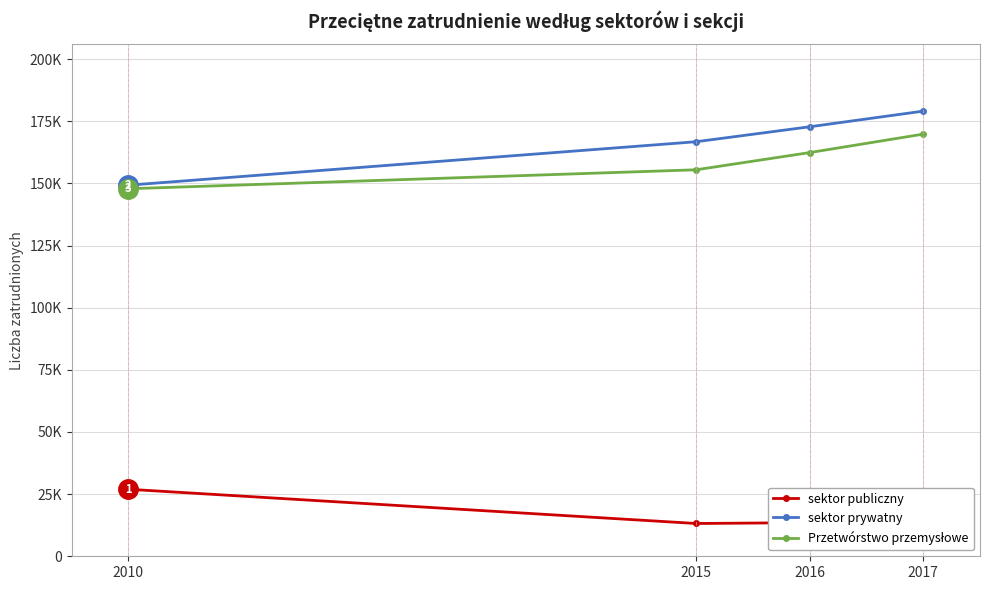

Does the chart have visible grid lines?

Yes